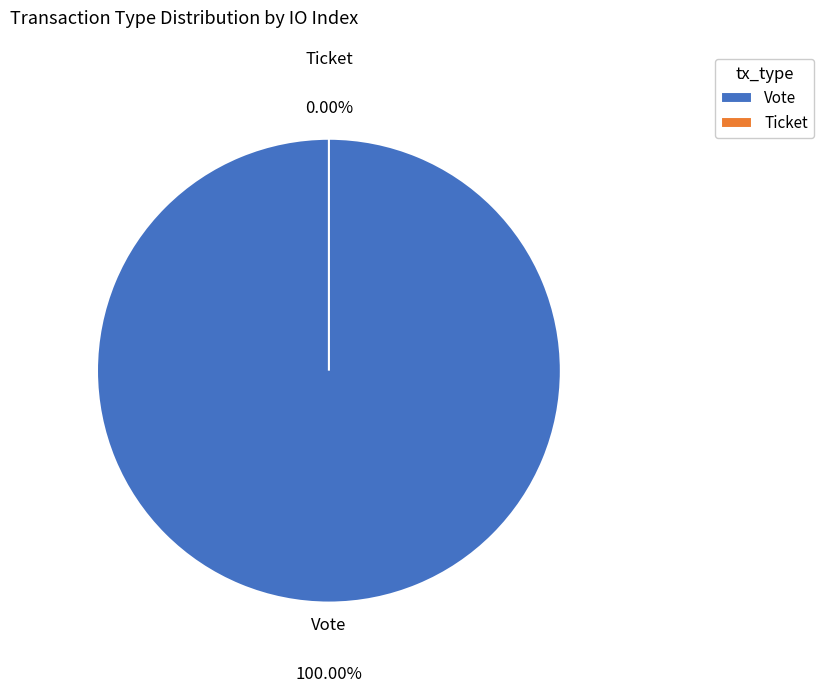

Between Vote and Ticket, which is larger?

Vote